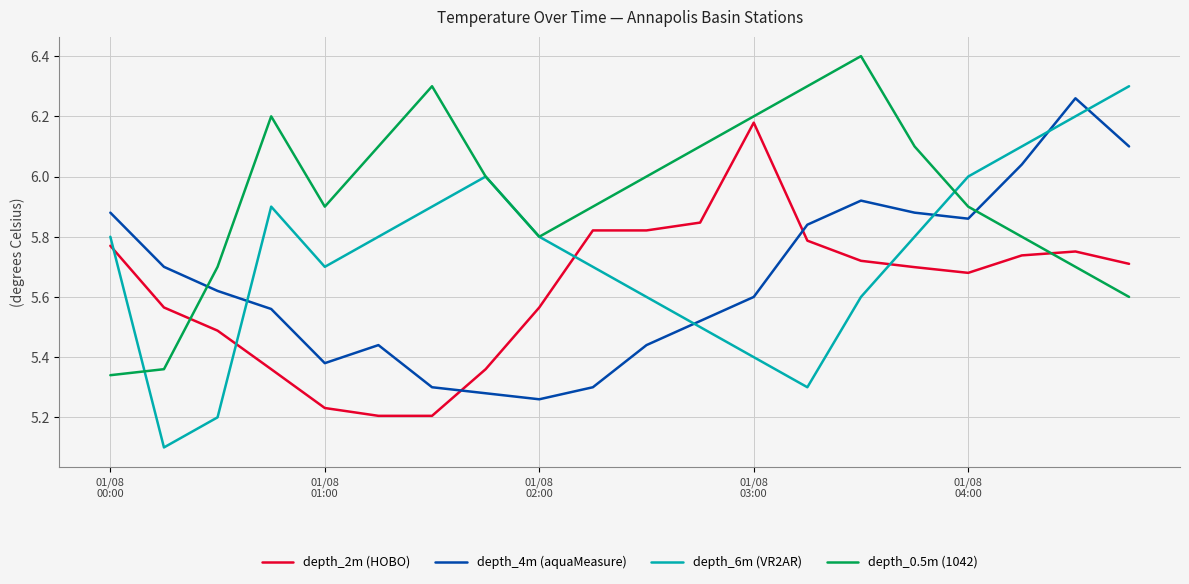

What is the greatest value displayed?

6.4